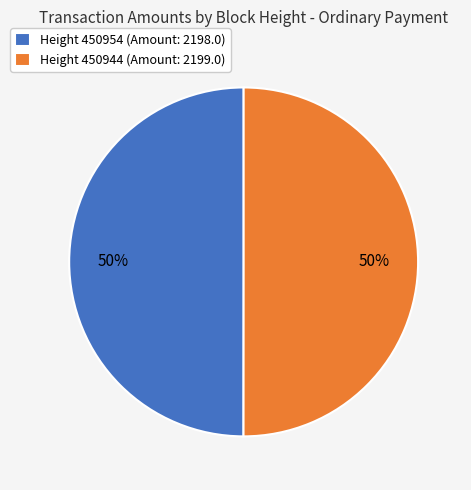

Do Height 450944 (Amount: 2199.0) and Height 450954 (Amount: 2198.0) together represent more than half of the pie?

Yes